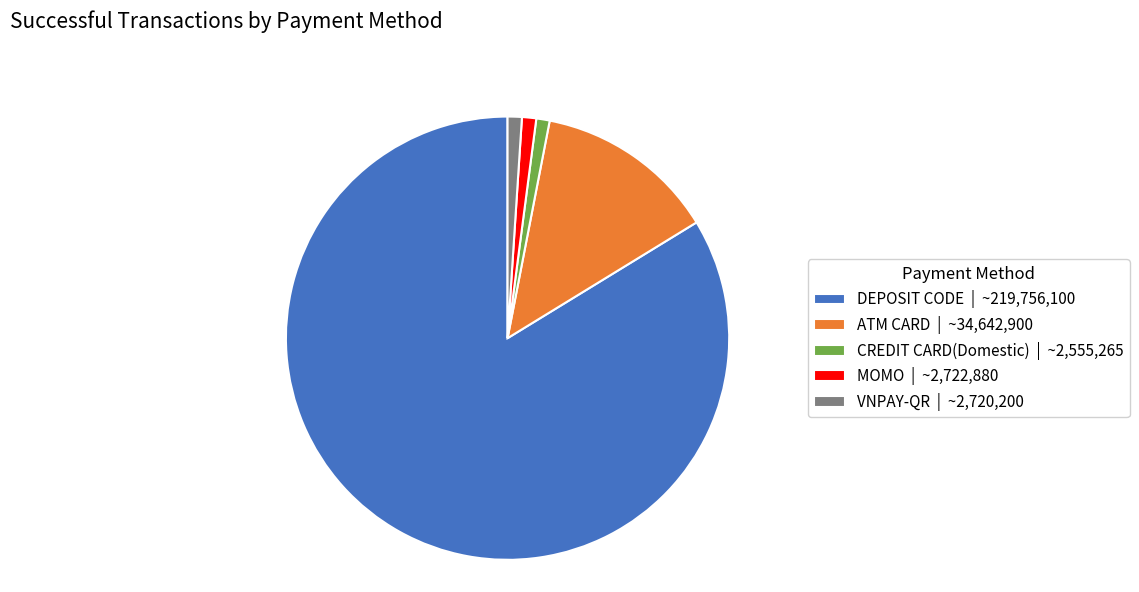

Does any single category account for the majority?

Yes